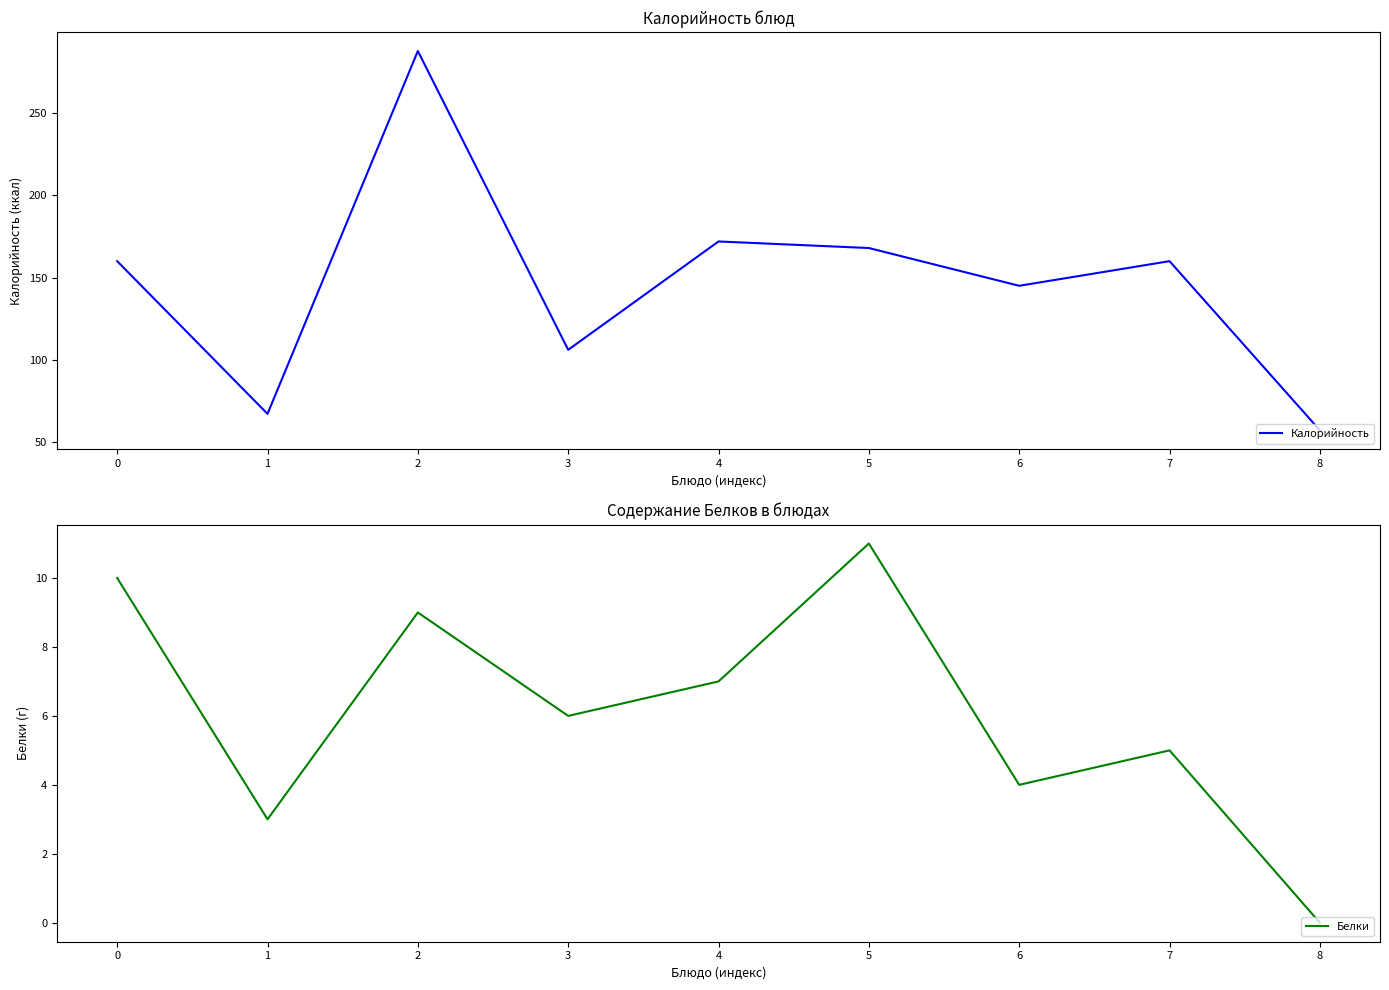

What are all the series names shown in the legend?

Калорийность, Белки